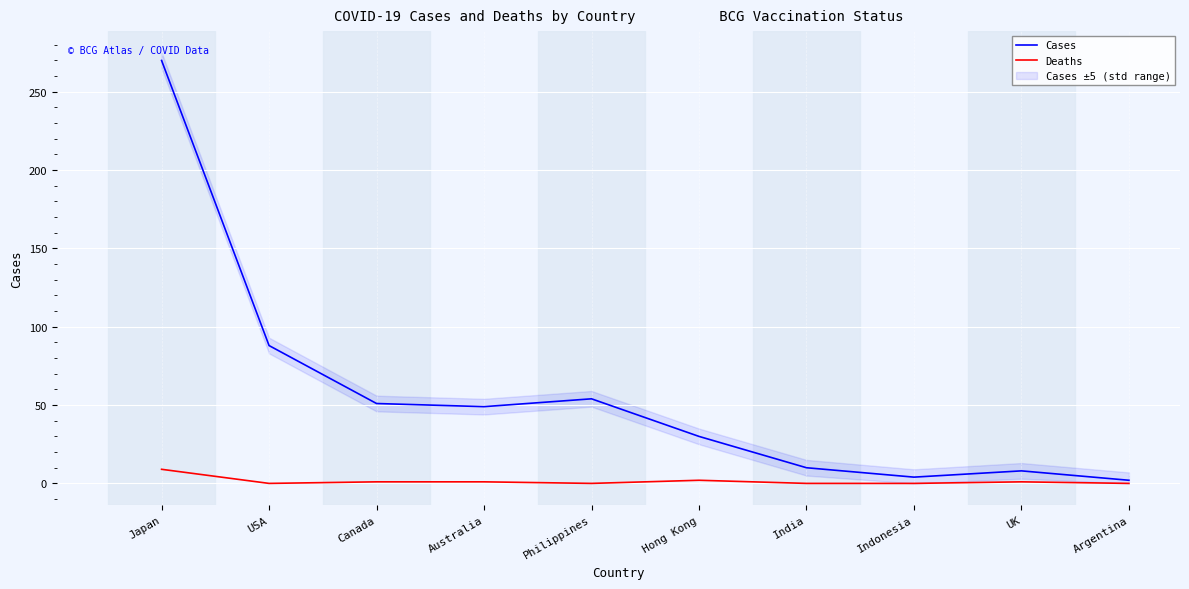

Which series has the largest total across all categories?

Cases